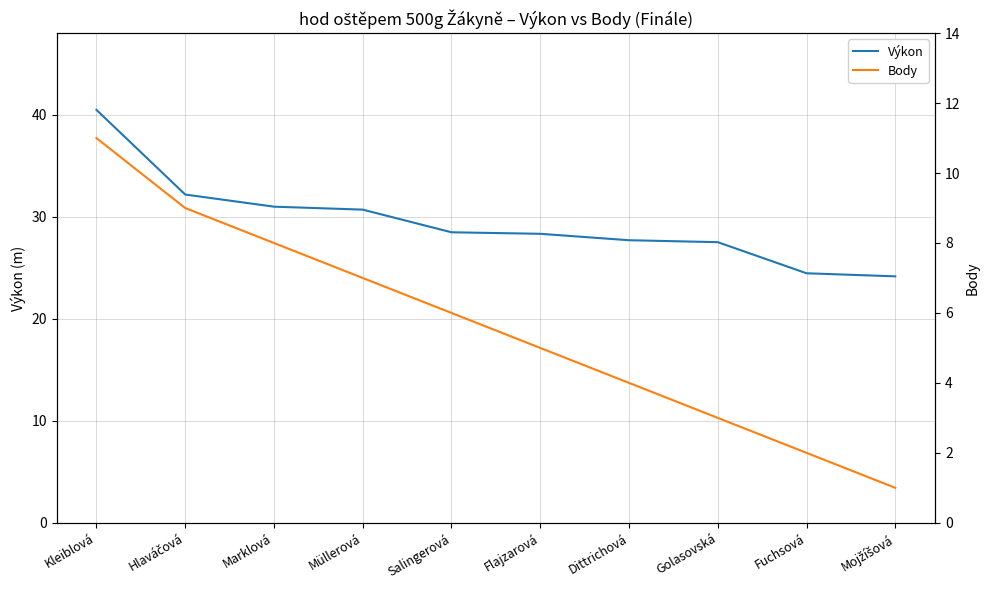

Is this an area chart (filled region under the line)?

No